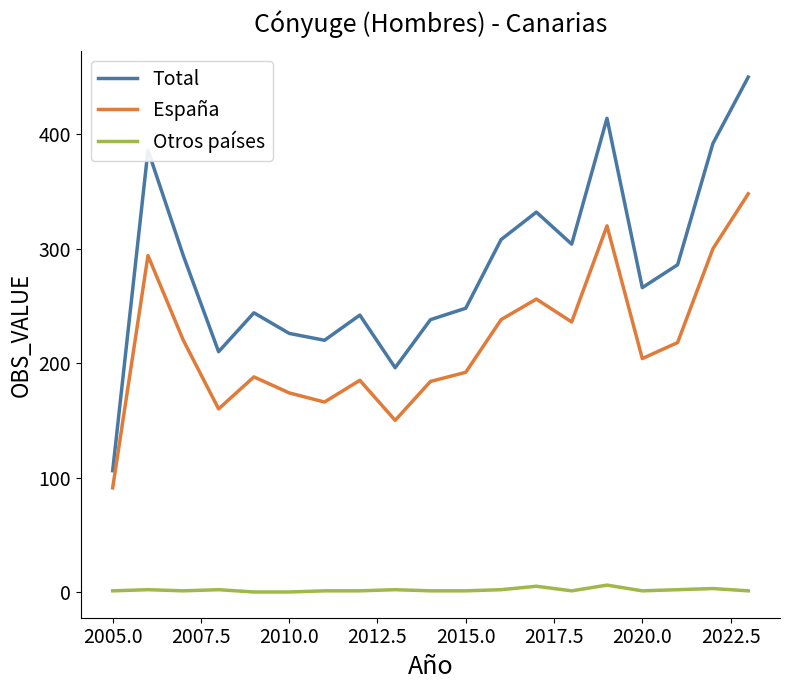

List the series in order of their peak value, lowest first.

Otros países, España, Total